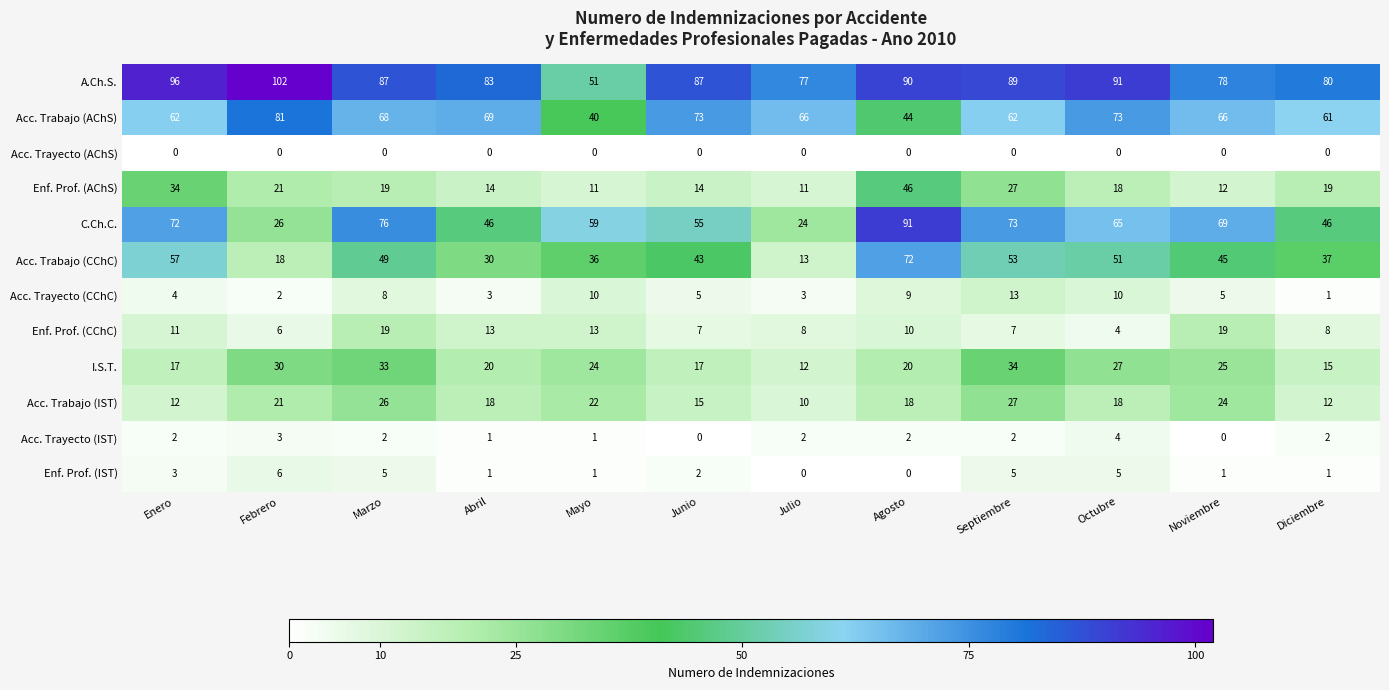

At which category is the sum across all series the highest?

Agosto